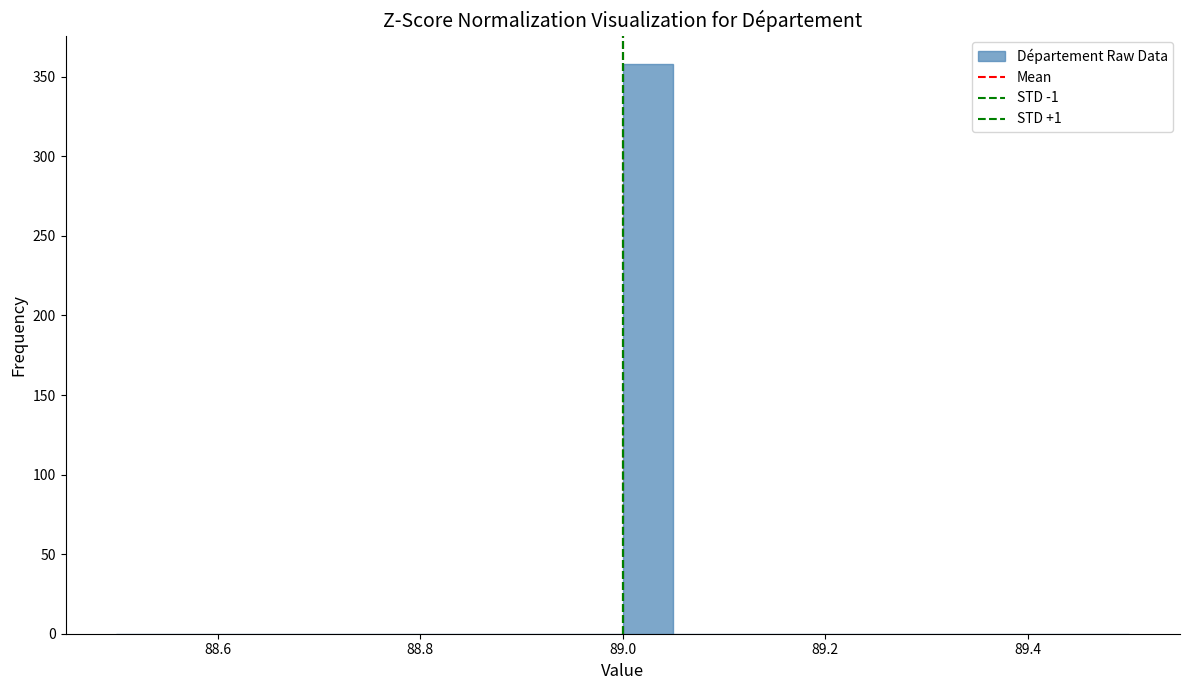

Around what value on the x-axis is the tallest bar? Give the approximate position of its centre, as read against the axis.

89.02